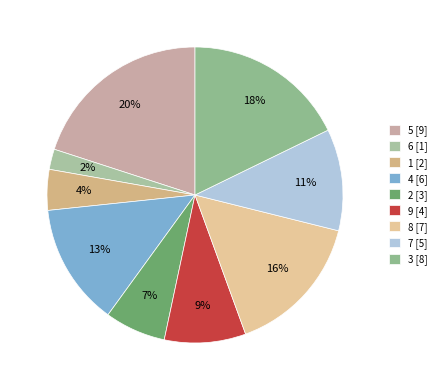

How many slices are in this pie chart?

9